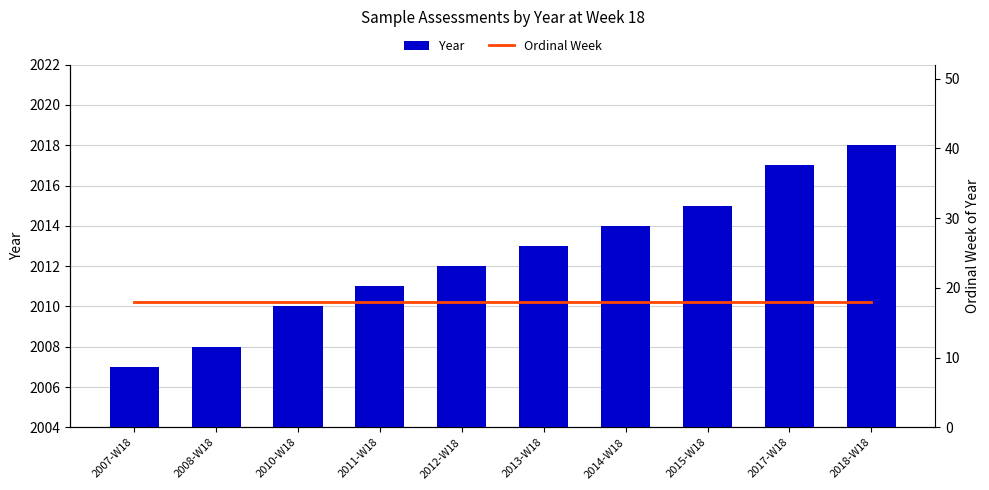

What is the sum of all Ordinal Week values?

180